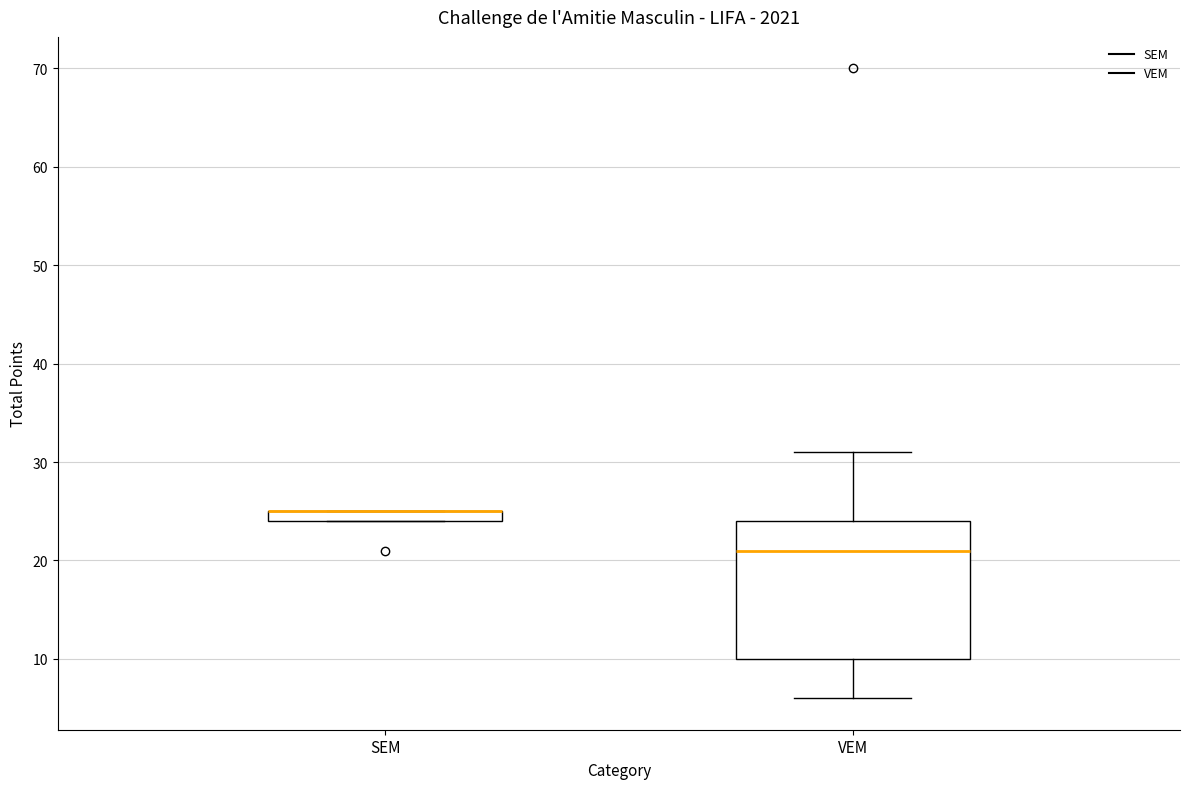

Where is the lower edge of the box for VEM on the y-axis? The values are not printed on the chart, so give them approximately, as read against the axis.

10